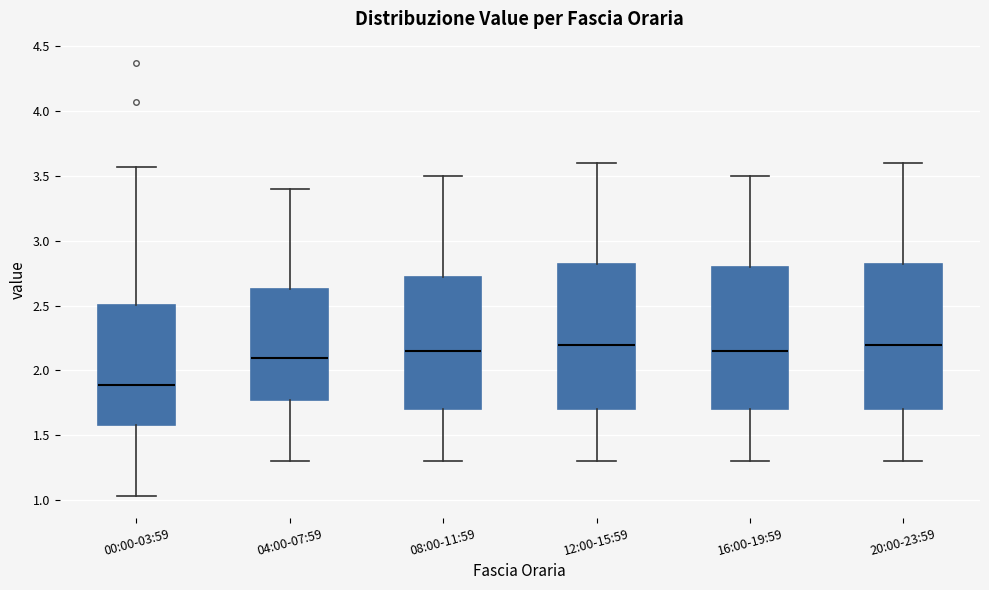

Which box has the lowest median line?

00:00-03:59